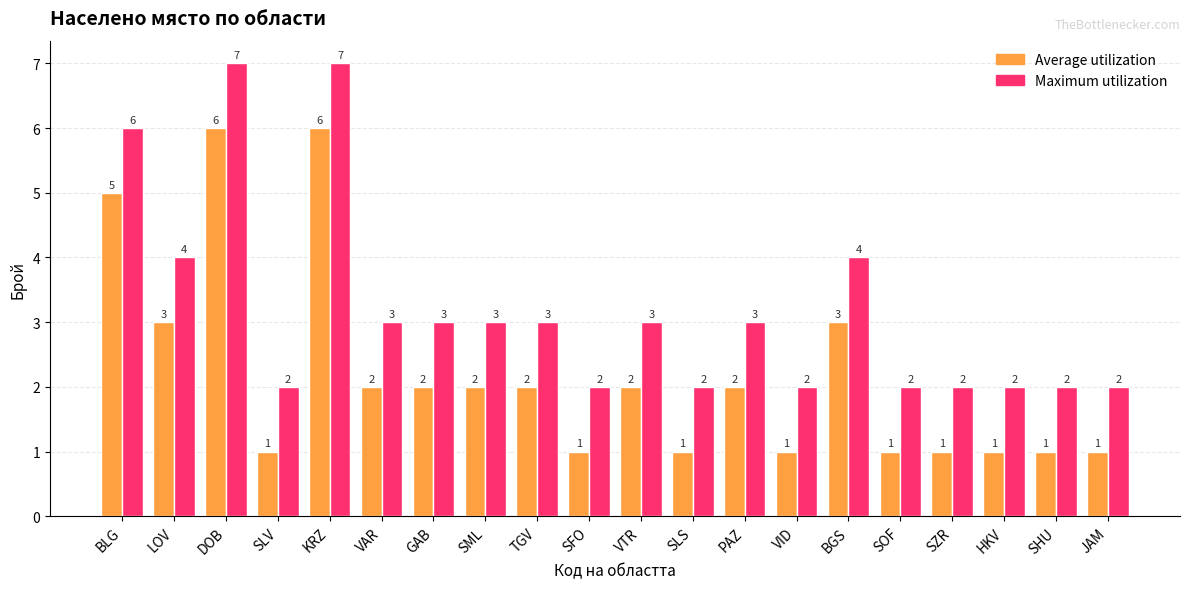

Reading left to right, extract all data points from this chart.

Average utilization: BLG=5	LOV=3	DOB=6	SLV=1	KRZ=6	VAR=2	GAB=2	SML=2	TGV=2	SFO=1	VTR=2	SLS=1	PAZ=2	VID=1	BGS=3	SOF=1	SZR=1	HKV=1	SHU=1	JAM=1
Maximum utilization: BLG=6	LOV=4	DOB=7	SLV=2	KRZ=7	VAR=3	GAB=3	SML=3	TGV=3	SFO=2	VTR=3	SLS=2	PAZ=3	VID=2	BGS=4	SOF=2	SZR=2	HKV=2	SHU=2	JAM=2